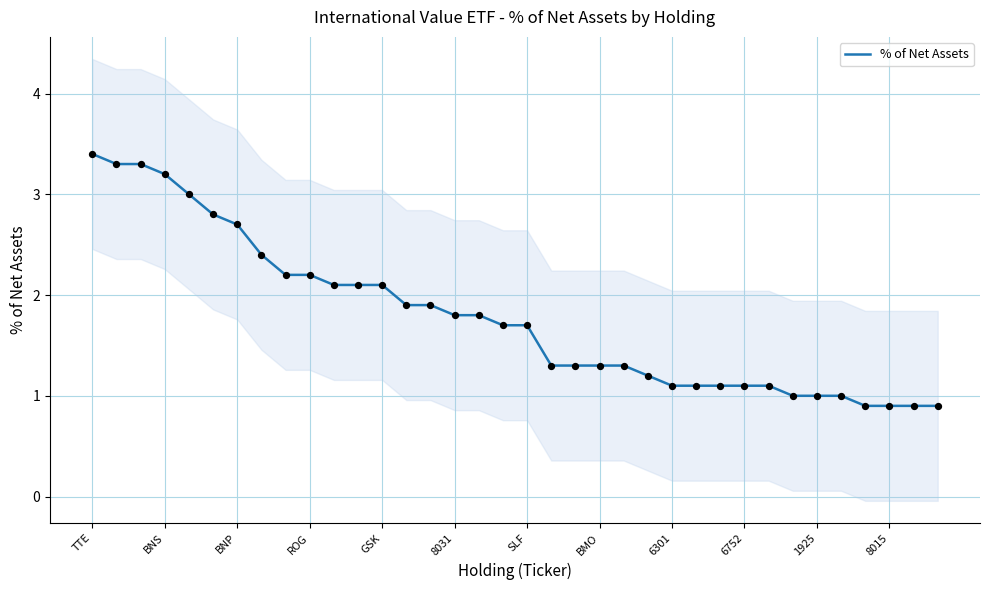

What is the maximum value for % of Net Assets?

3.4